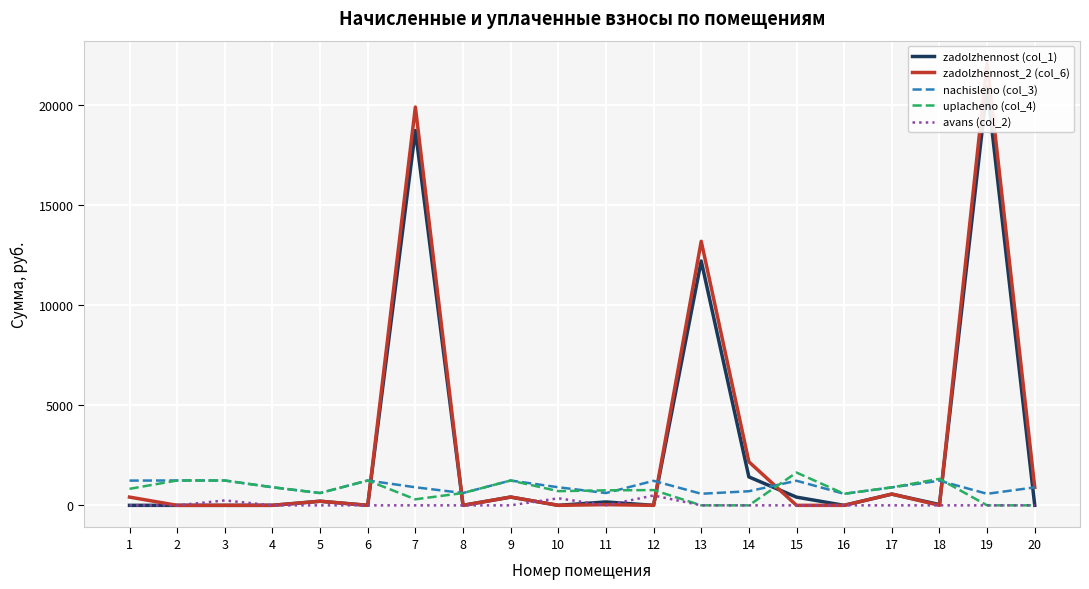

Where is the first local maximum for zadolzhennost_2 (col_6)?

5